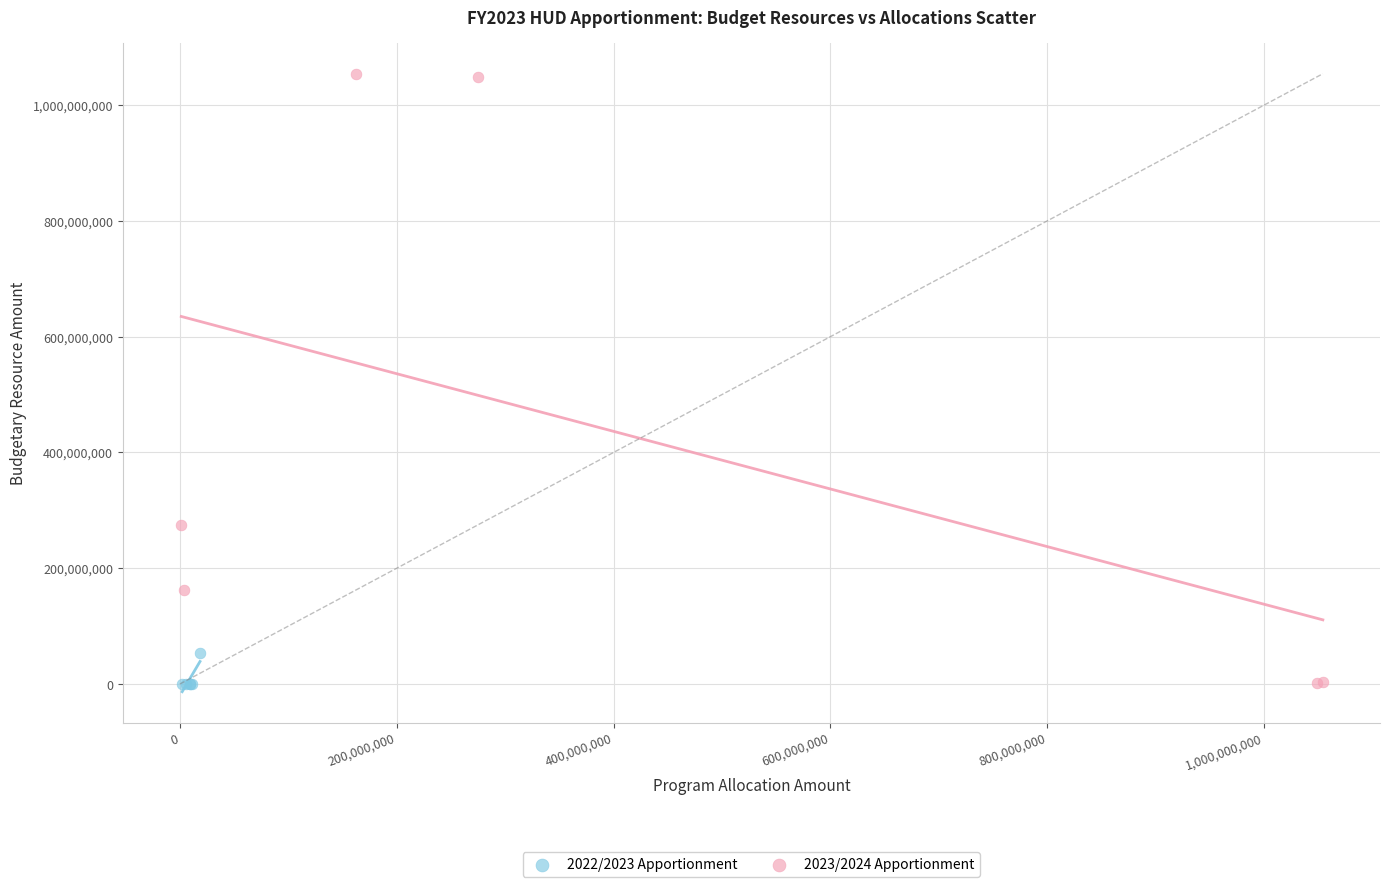

What are all the series names shown in the legend?

2022/2023 Apportionment, 2023/2024 Apportionment